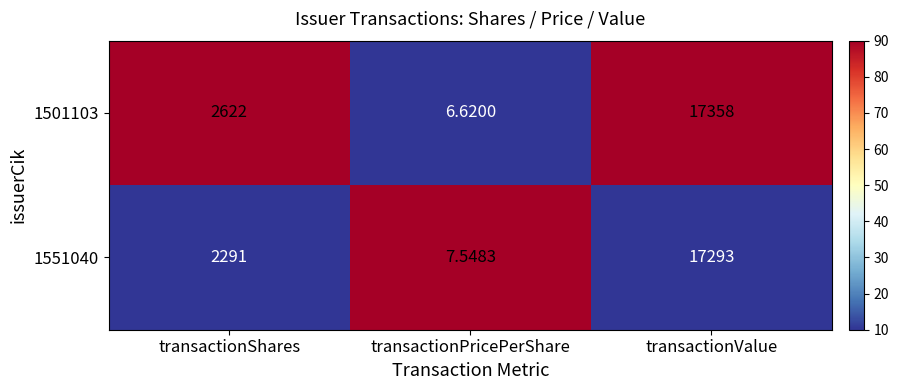

Where is 1551040 nearest to the value 8650?

transactionShares